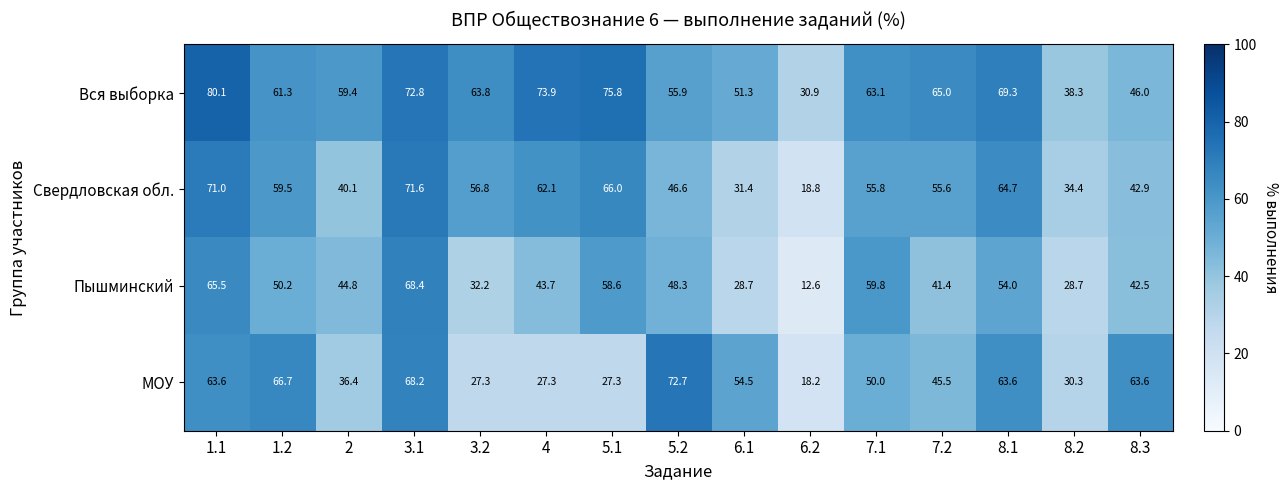

Is it true that Свердловская обл. equals 34.4 at 8.2?

True